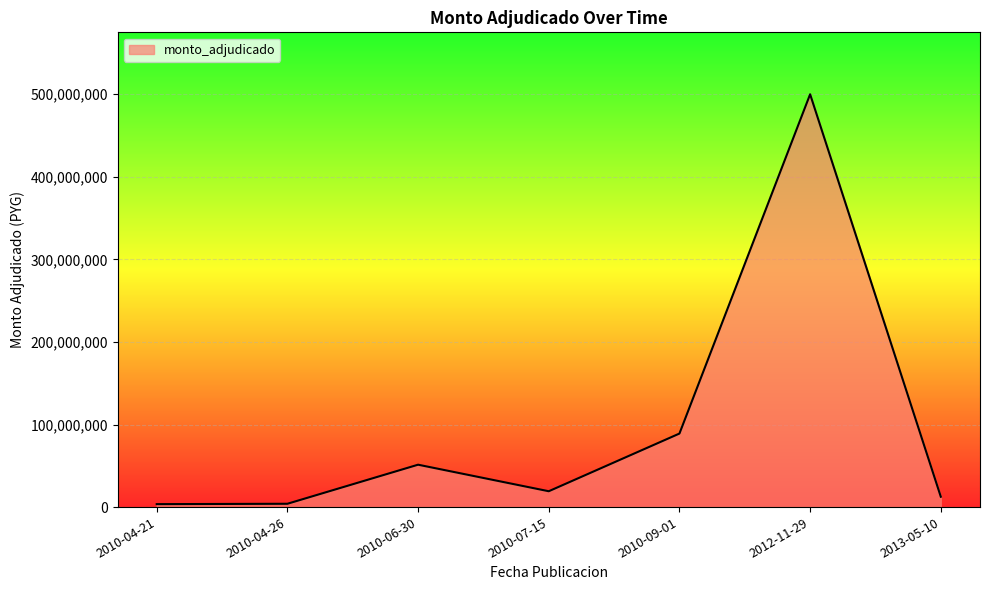

The value at 2010-09-01 is 149582945. True or false?

False